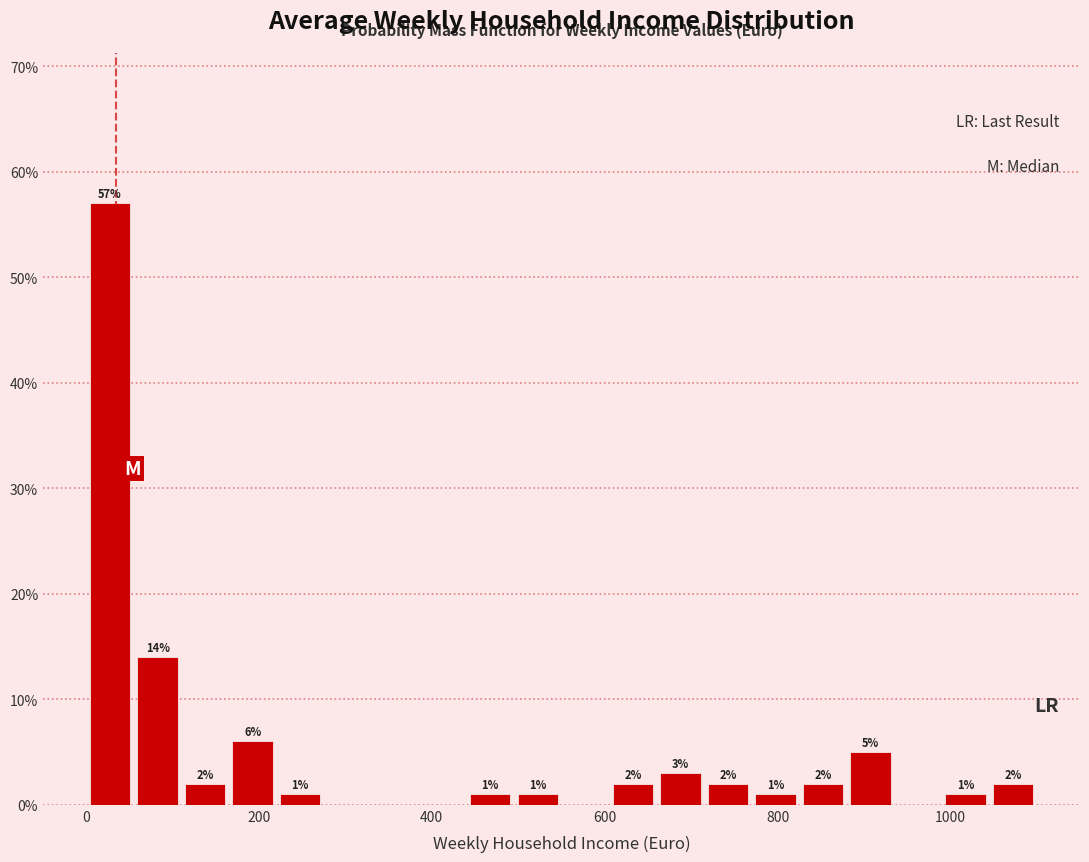

Around what value on the x-axis is the tallest bar? Give the approximate position of its centre, as read against the axis.

20